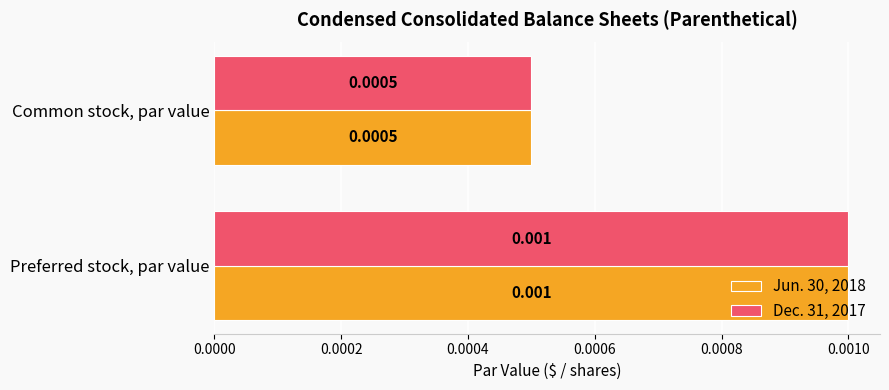

List the labels in order of Jun. 30, 2018 value, smallest first.

Common stock, par value, Preferred stock, par value